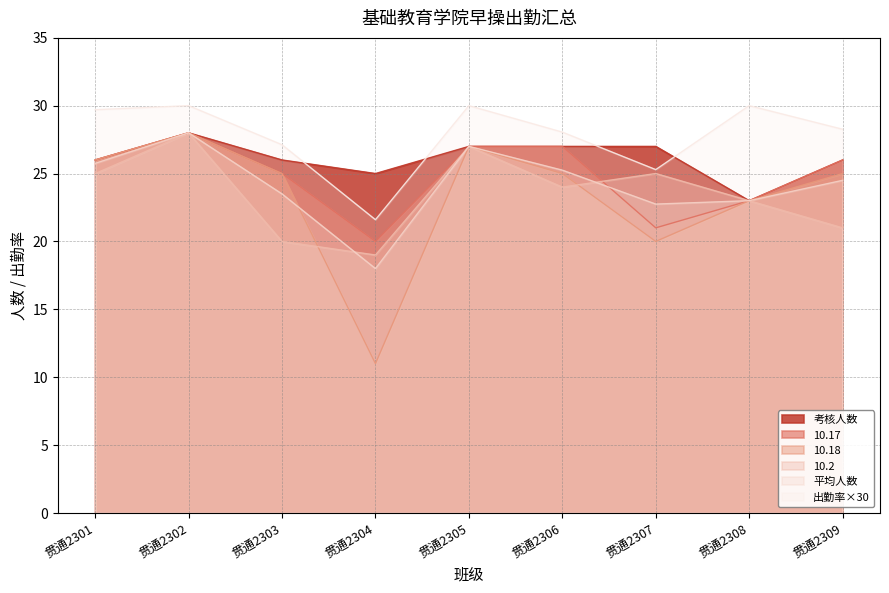

After their last crossing, which series has the higher values: 10.17 or 平均人数?

平均人数